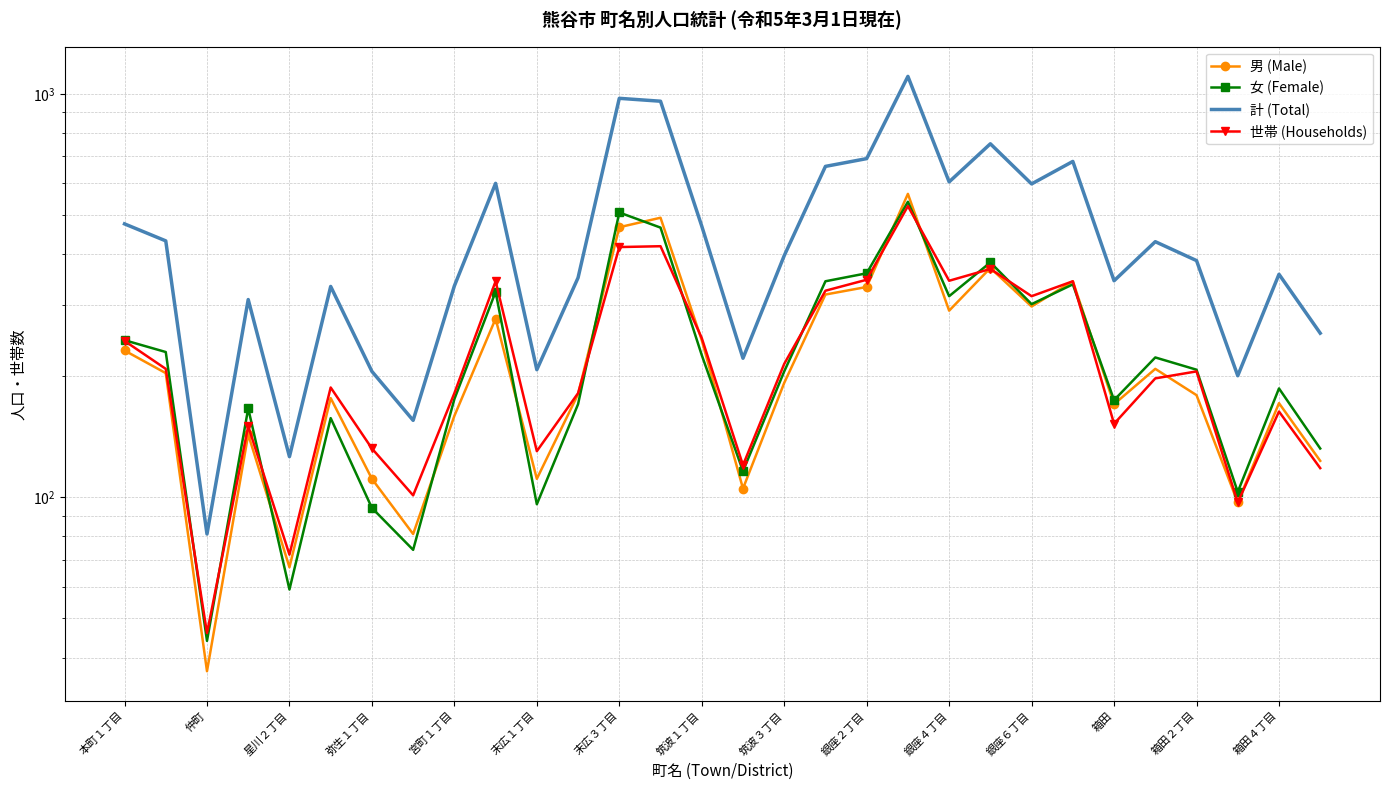

What is the smallest value displayed?

37